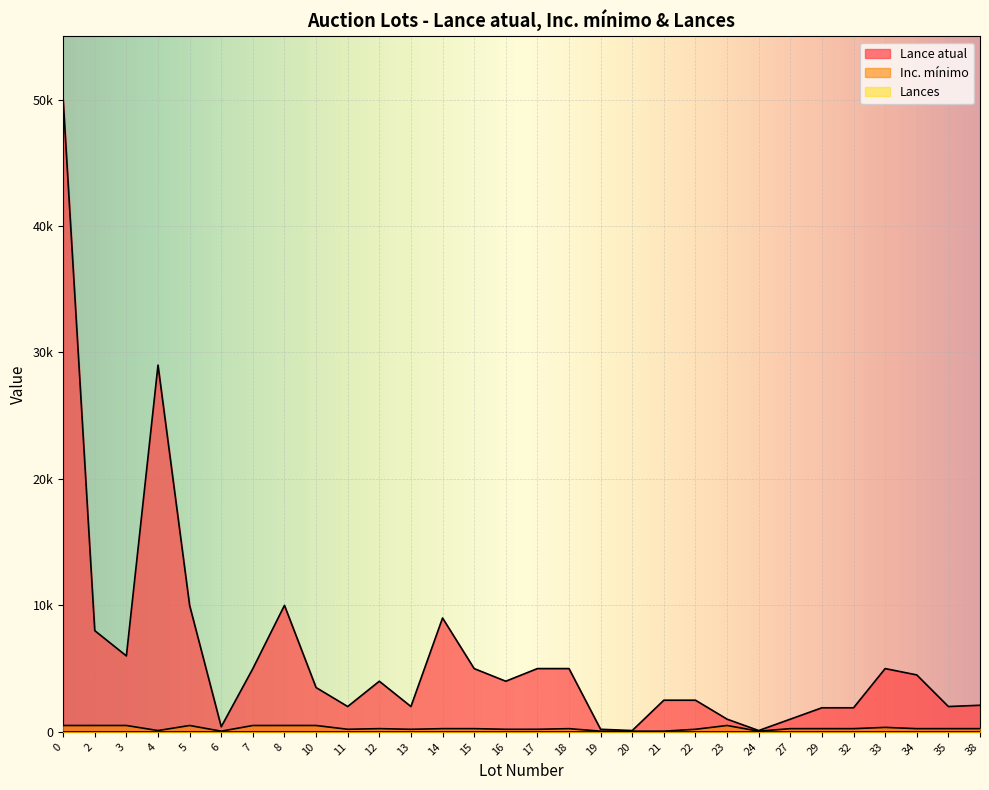

What is the highest value of the Inc. mínimo series?

500